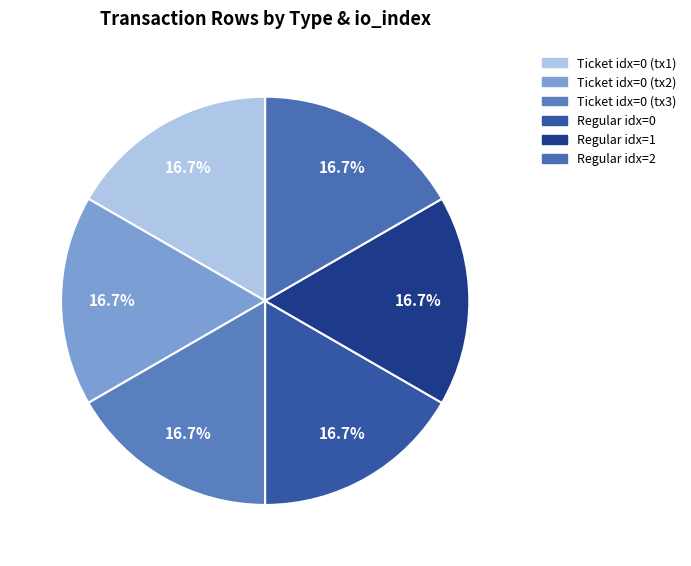

How many slices are in this pie chart?

6